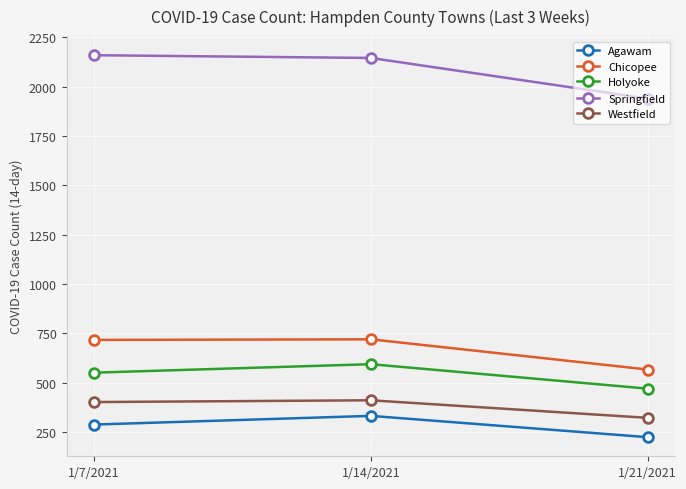

Which category has the lowest value in the Springfield series?

1/21/2021